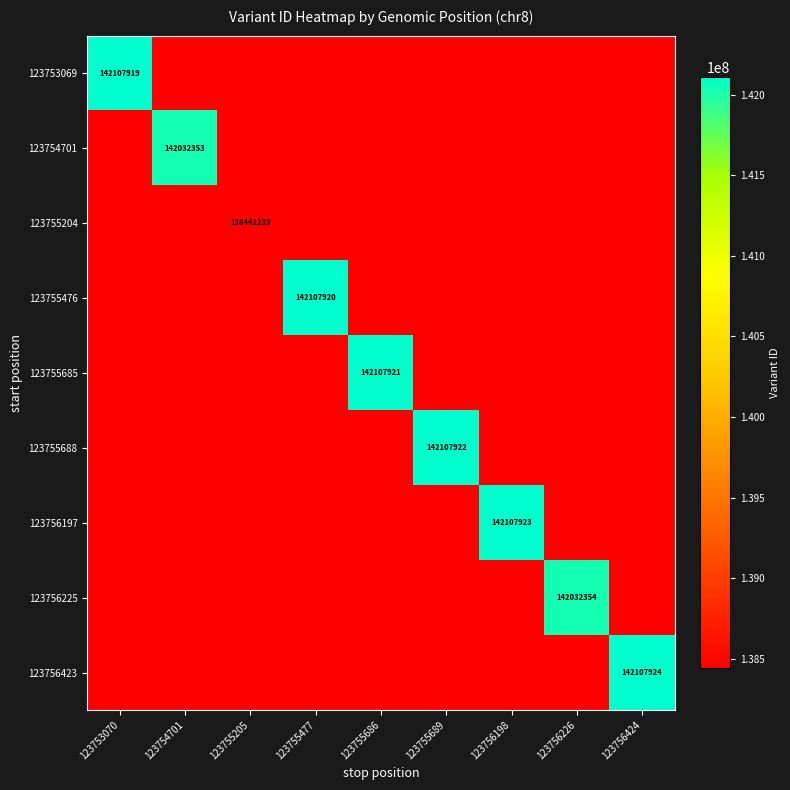

The value of 123755685 at 123755686 is 233665124. True or false?

False